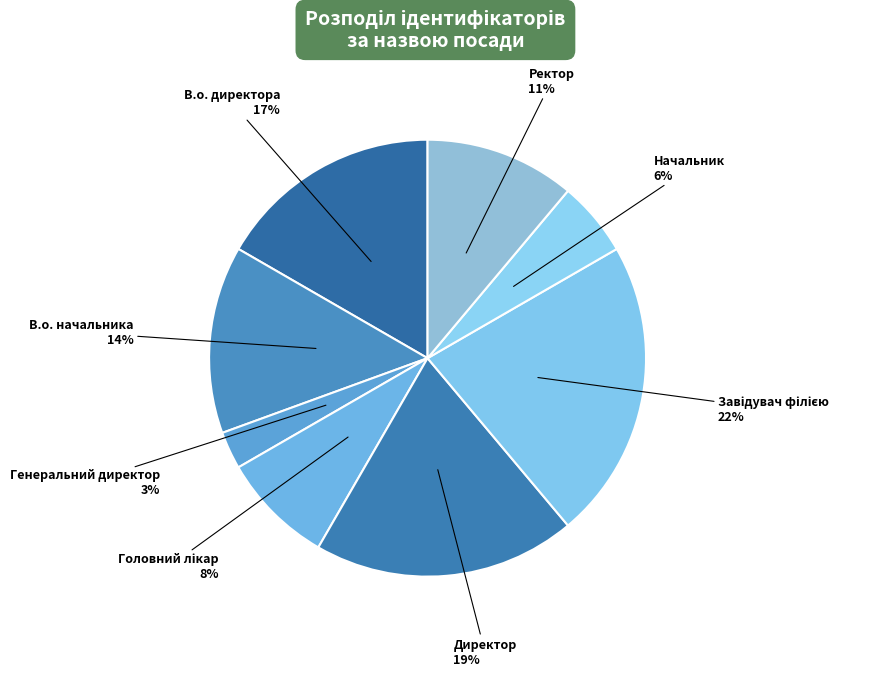

What percentage is the Директор slice, to the nearest percent?

19%